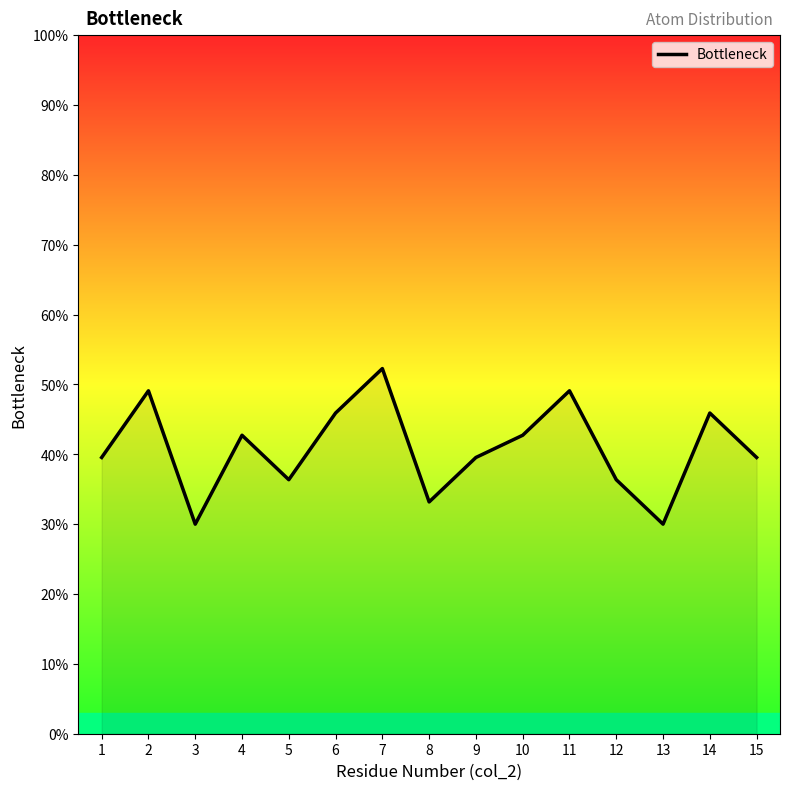

Count the number of values greater than 39.

10